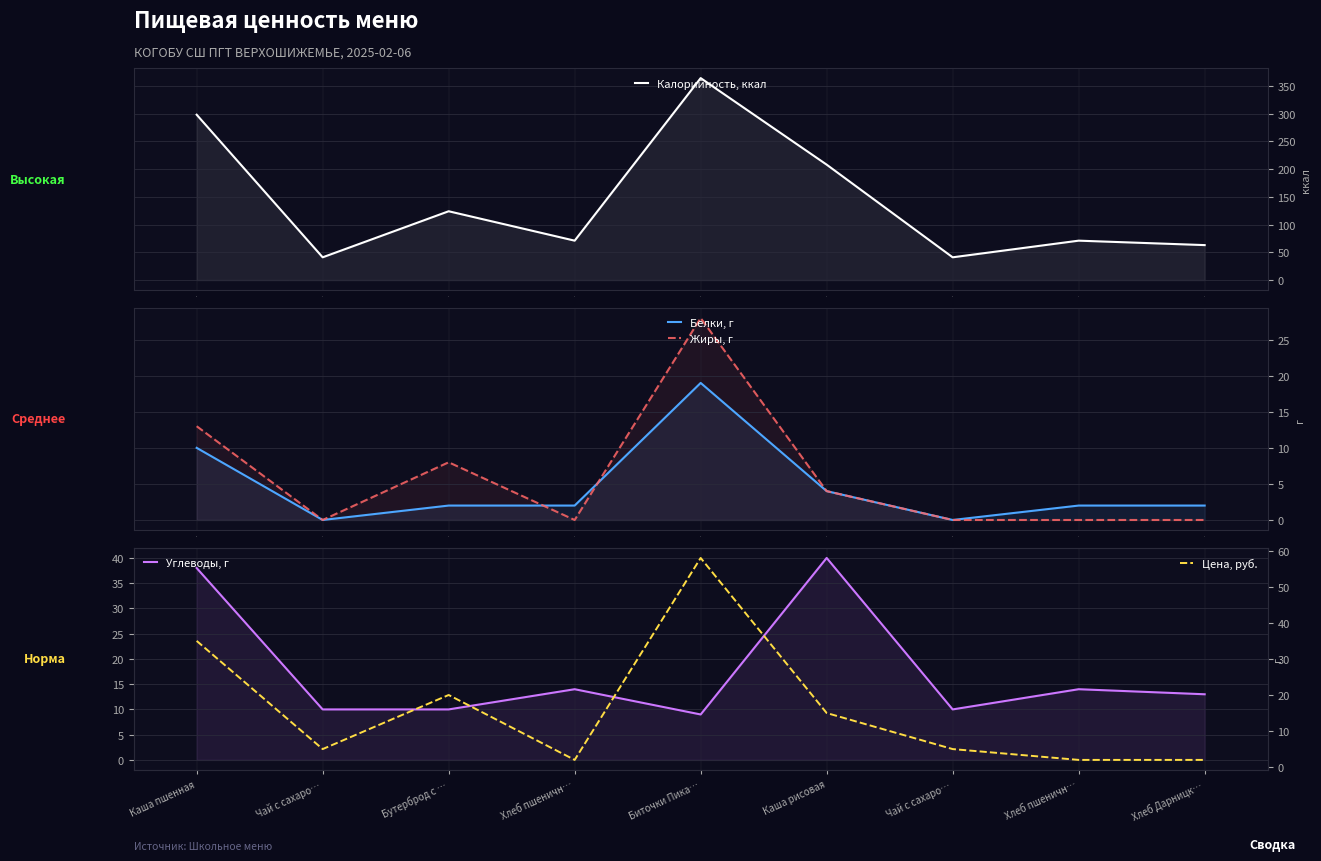

How many times do Жиры, г and Белки, г cross each other?

2